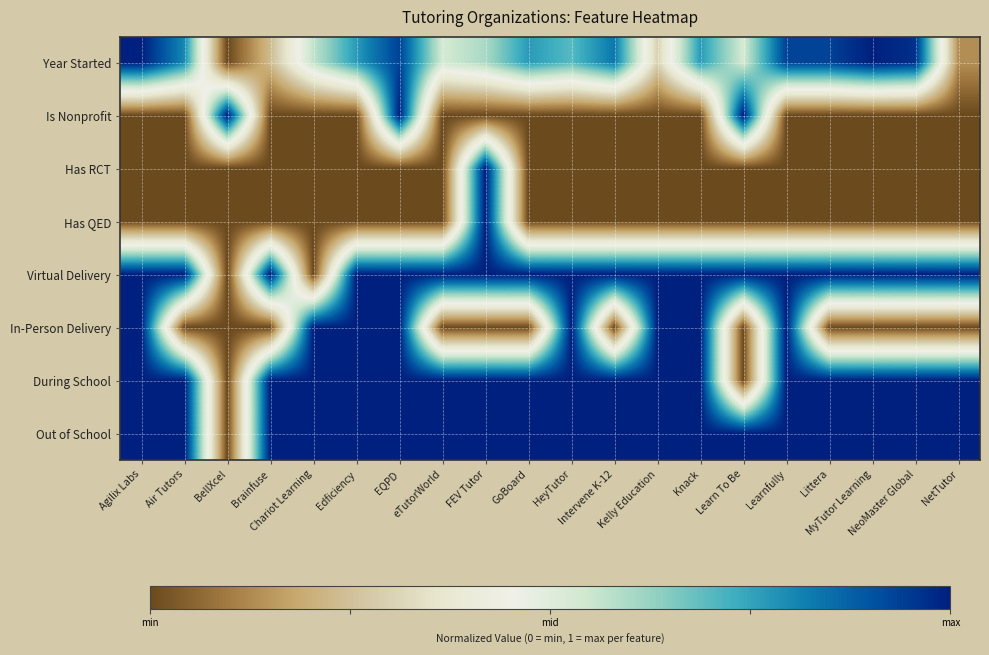

Which label corresponds to the smallest value in the chart?

BellXcel